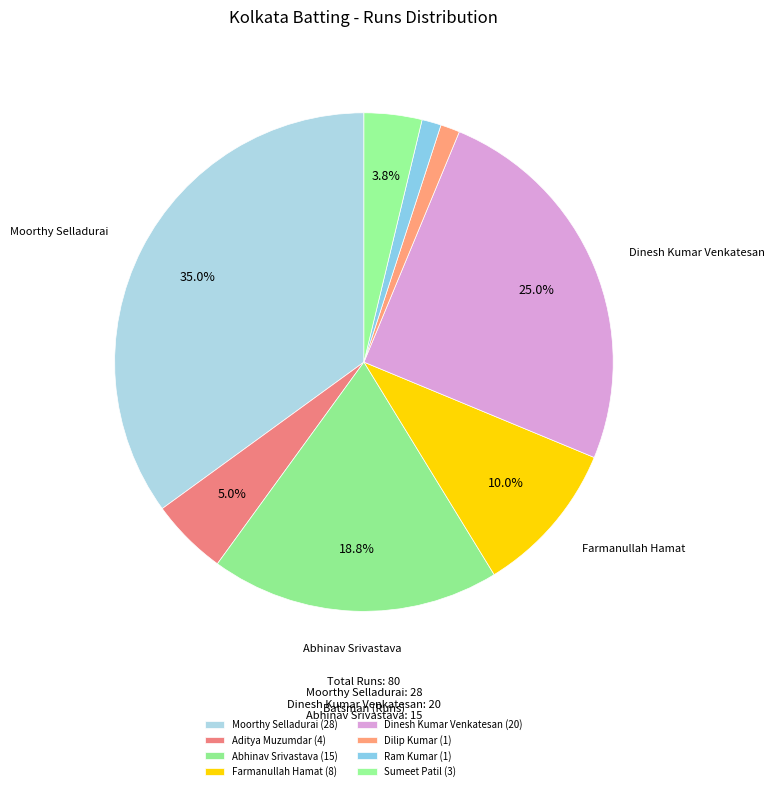

The Moorthy Selladurai slice represents 35% of the pie. True or false?

True